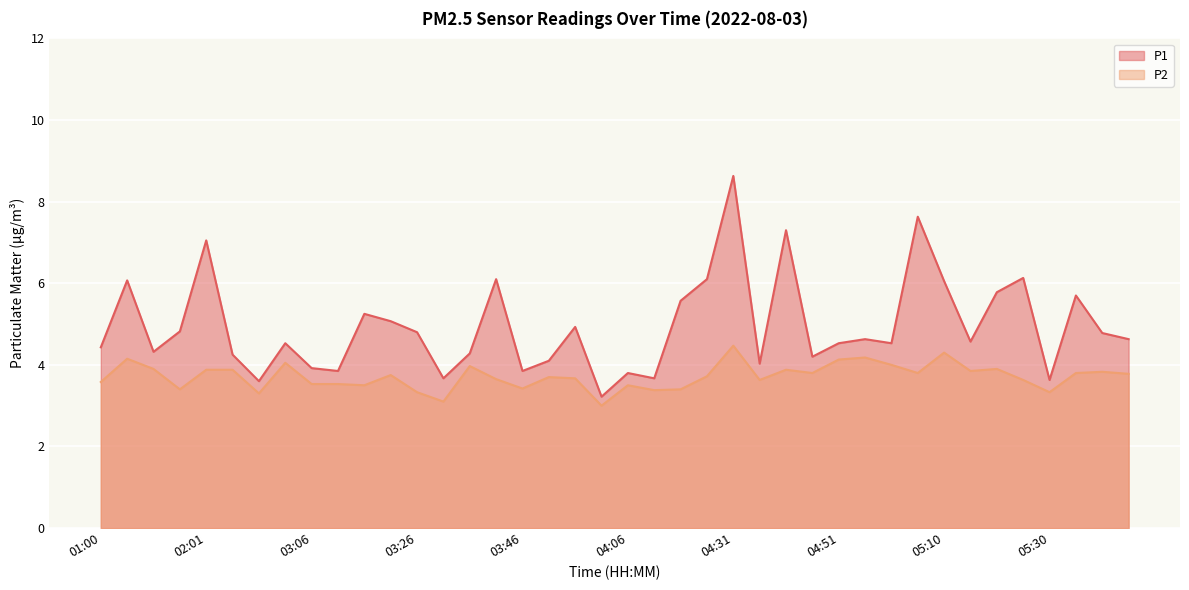

How many data points in P1 are less than 4?

9